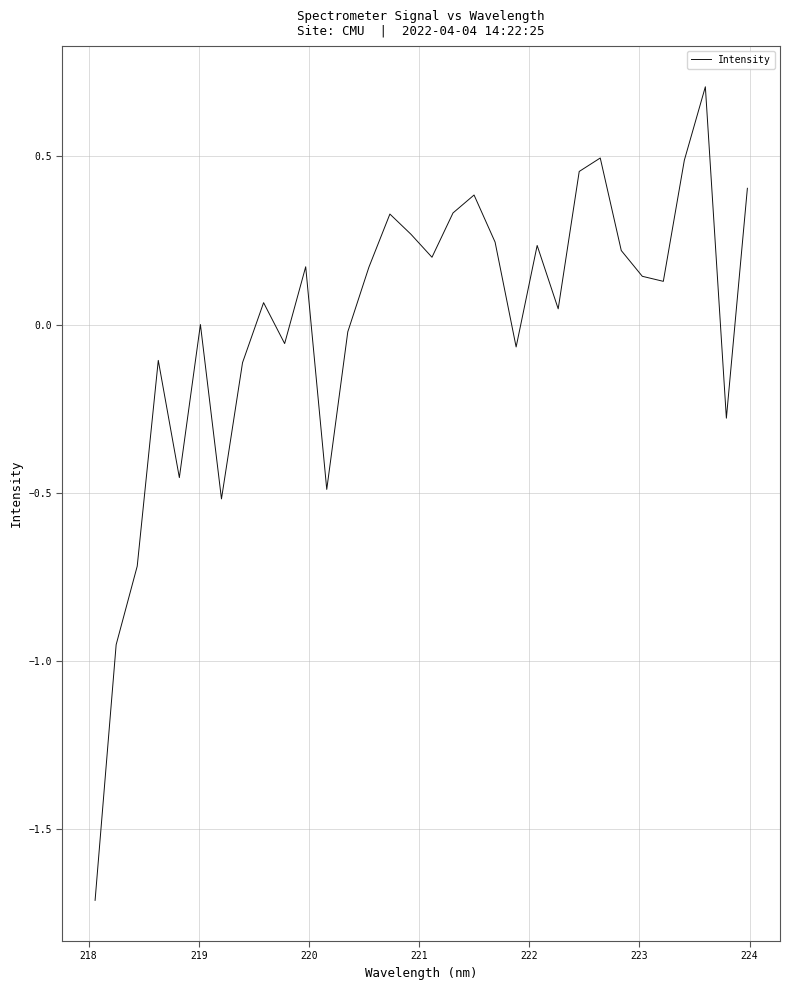

Does the chart display data point markers on the line(s)?

No